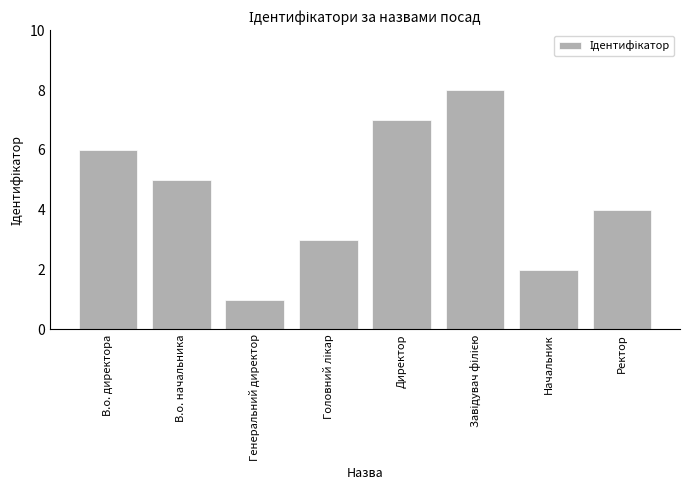

True or false: the data shows 1 at Генеральний директор.

True